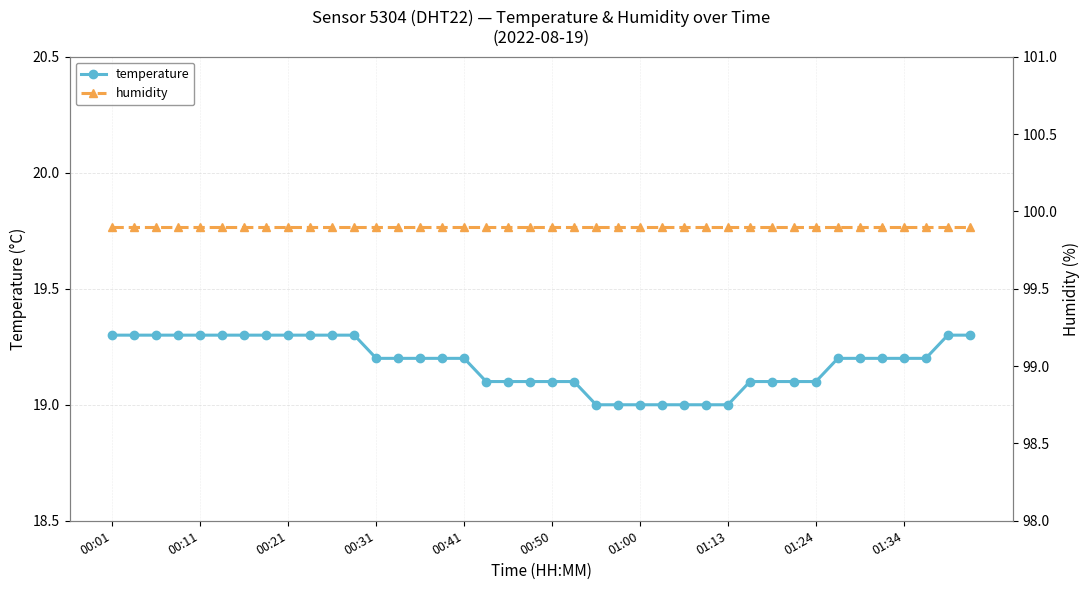

Count the temperature values in the range 19 to 20.

40